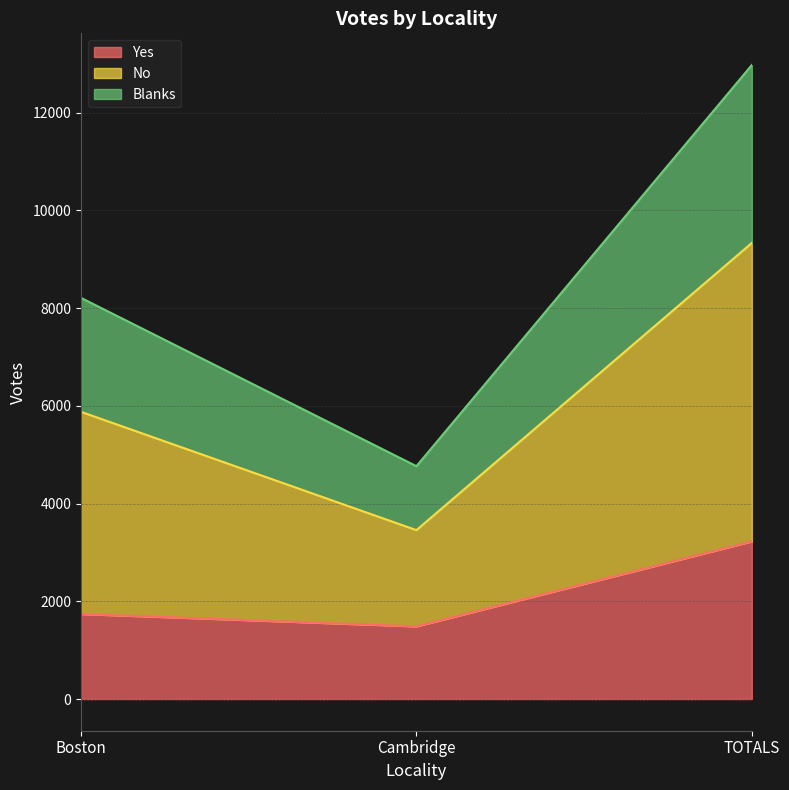

Which has a higher value, Boston or TOTALS?

TOTALS